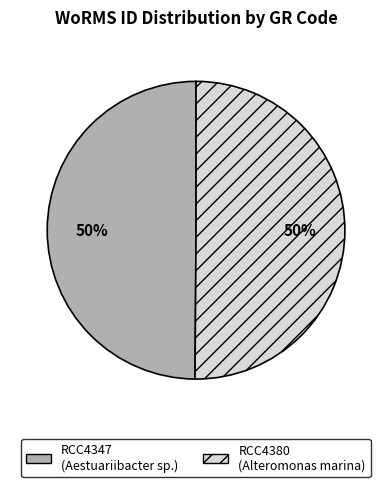

Combined, do RCC4380 and RCC4347 account for over 50%?

Yes